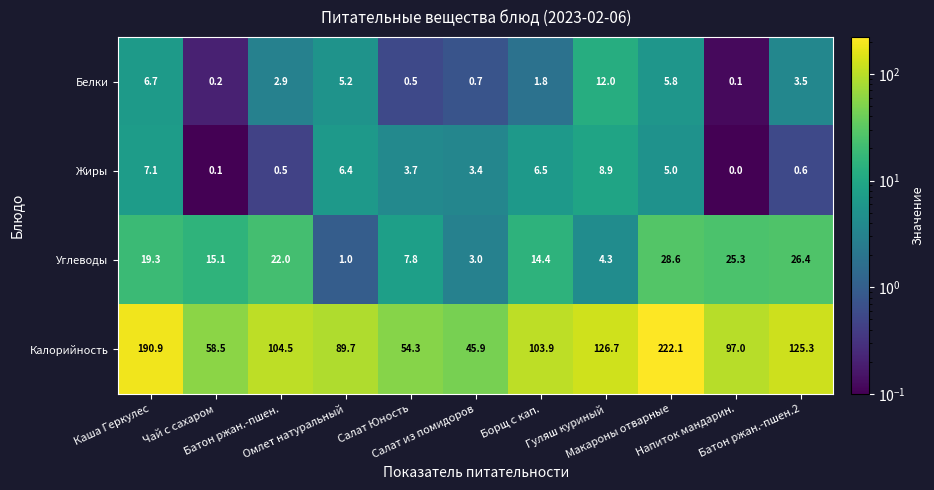

What is the maximum value shown in the chart?

222.1